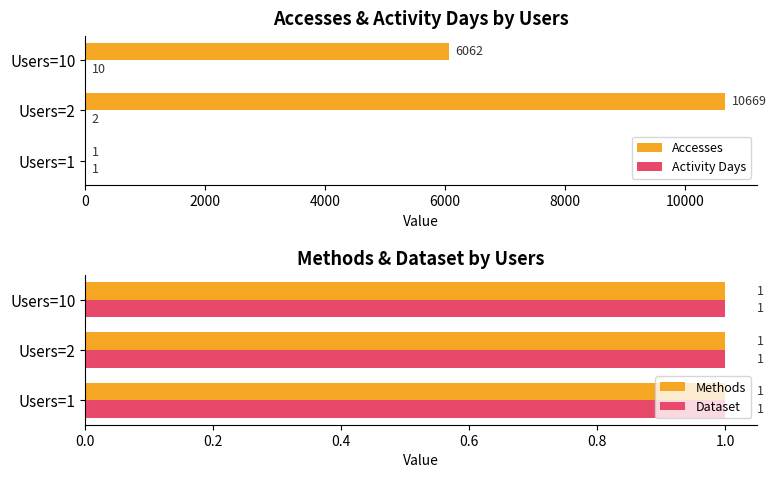

What is the sum of all Accesses values?

16732